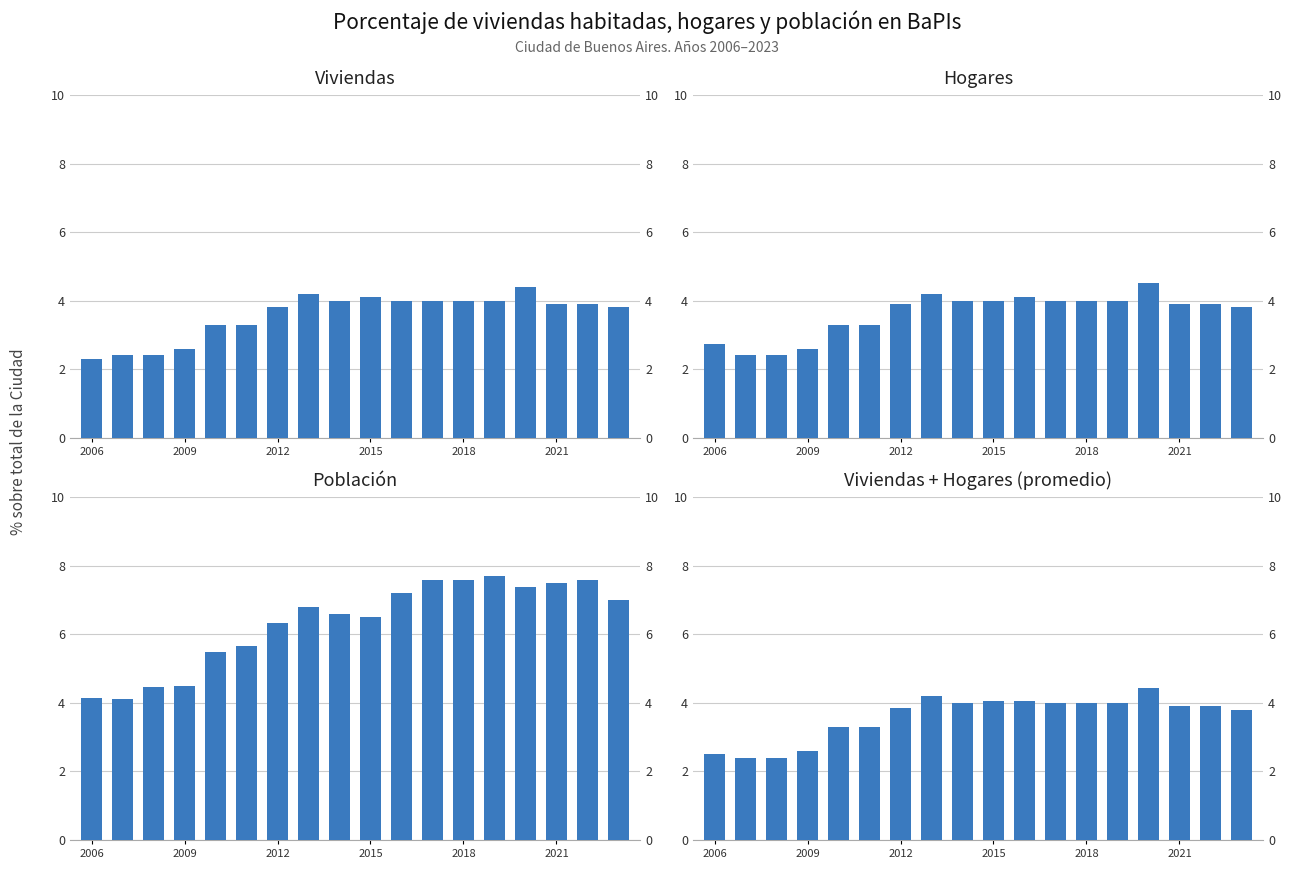

How many values in the Viviendas + Hogares (promedio) series exceed 3?

14